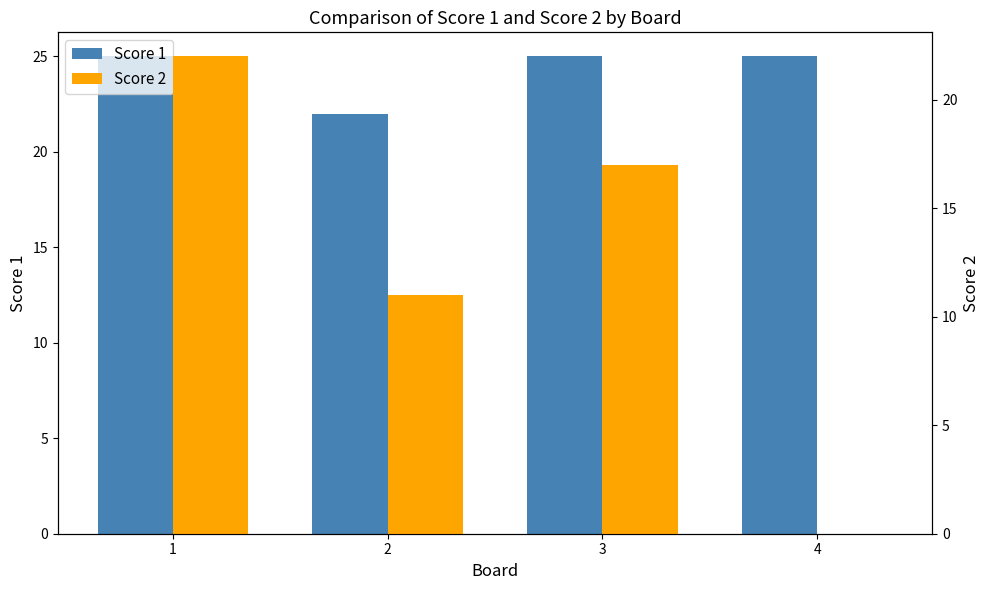

What is the difference between the second highest and minimum values in the Score 2 series?

17